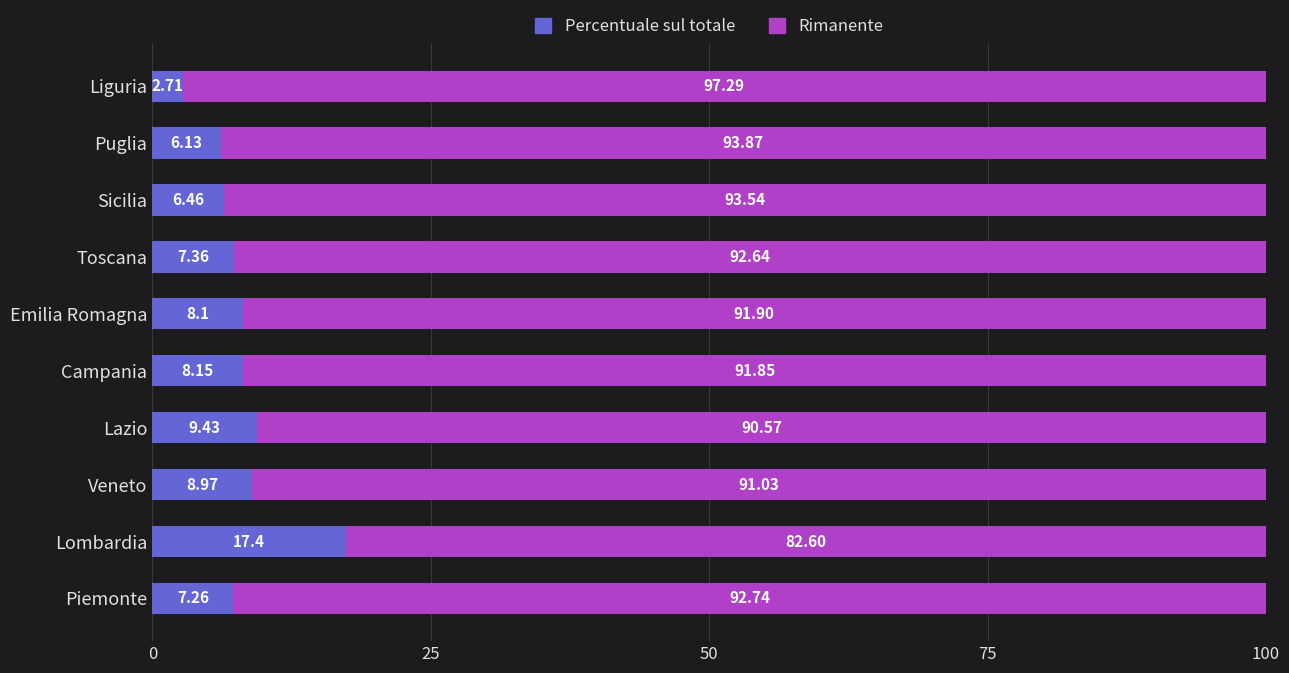

What is the total value across all series at Liguria?

100.0